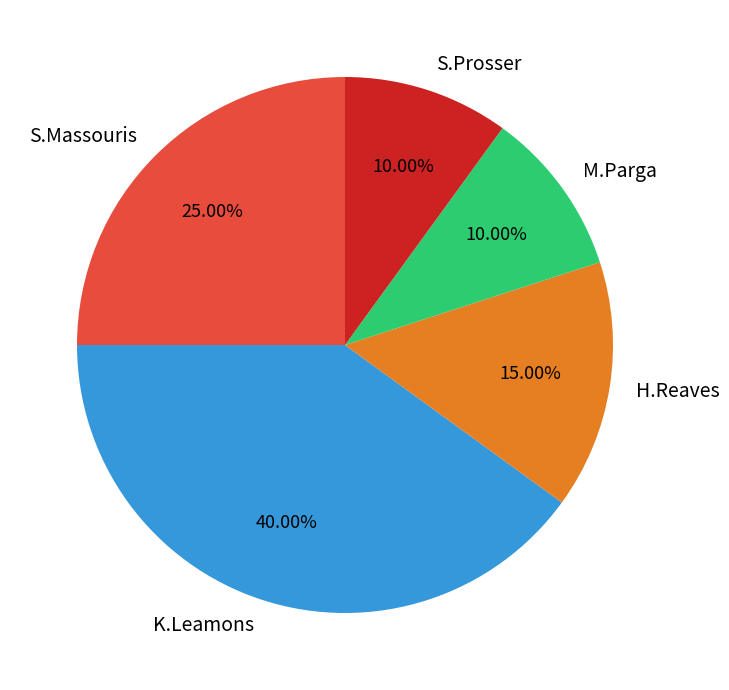

Which slice is the largest?

K.Leamons